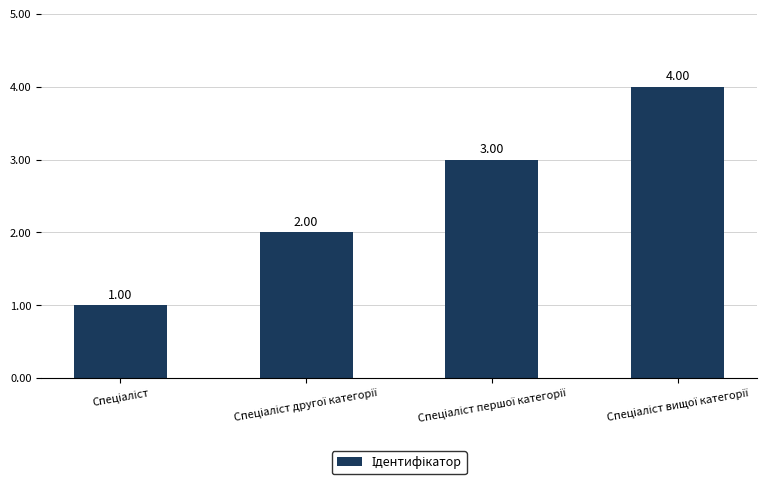

What is the difference between the maximum and minimum values?

3